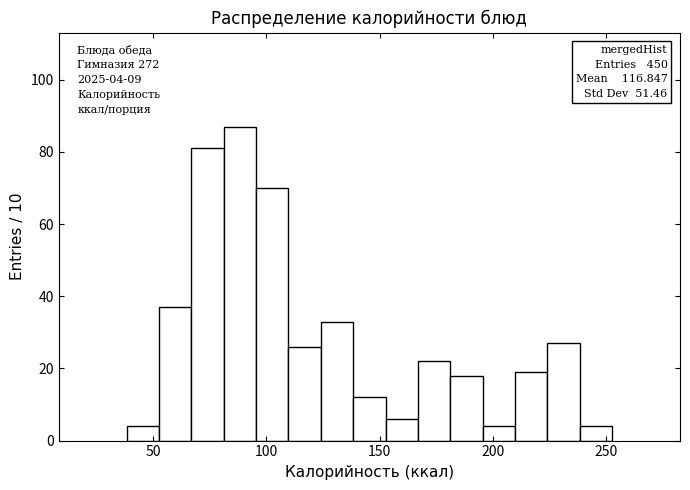

Read against the x-axis, roughly where is the centre of the tallest bar?

90